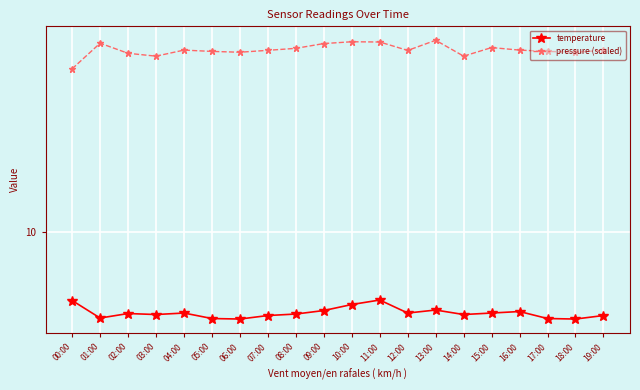

What is the lowest value of the temperature series?

8.3